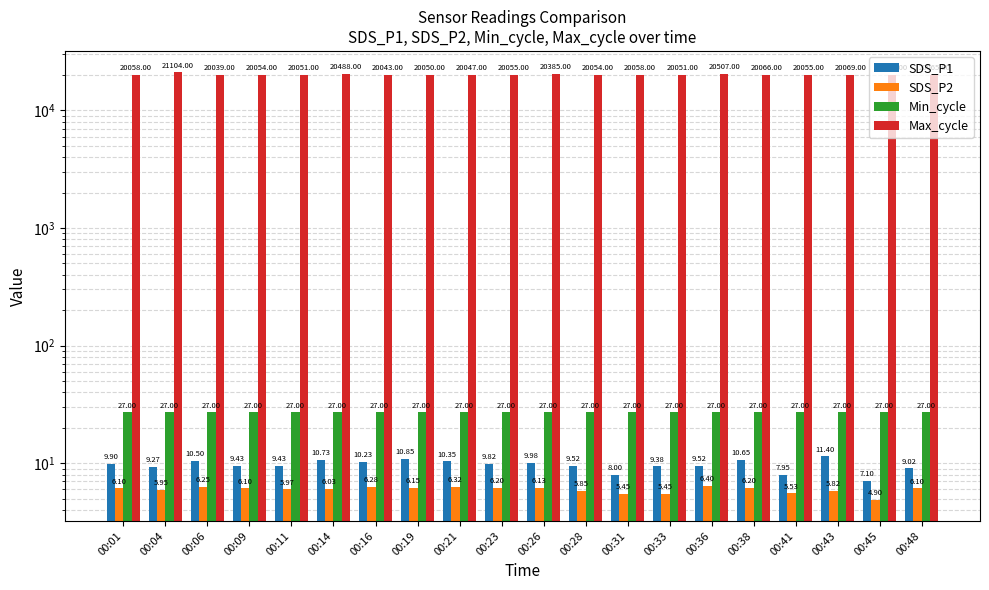

The value of SDS_P2 at 00:06 is 8.6. True or false?

False